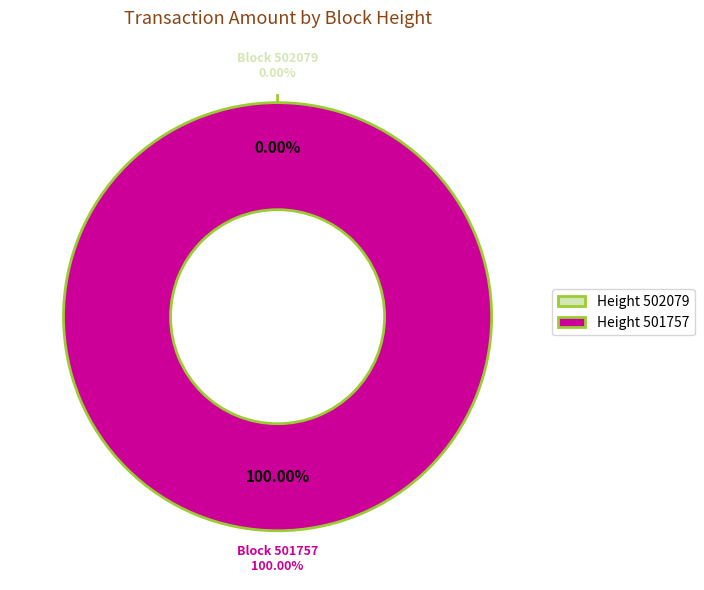

How many slices are in this pie chart?

2